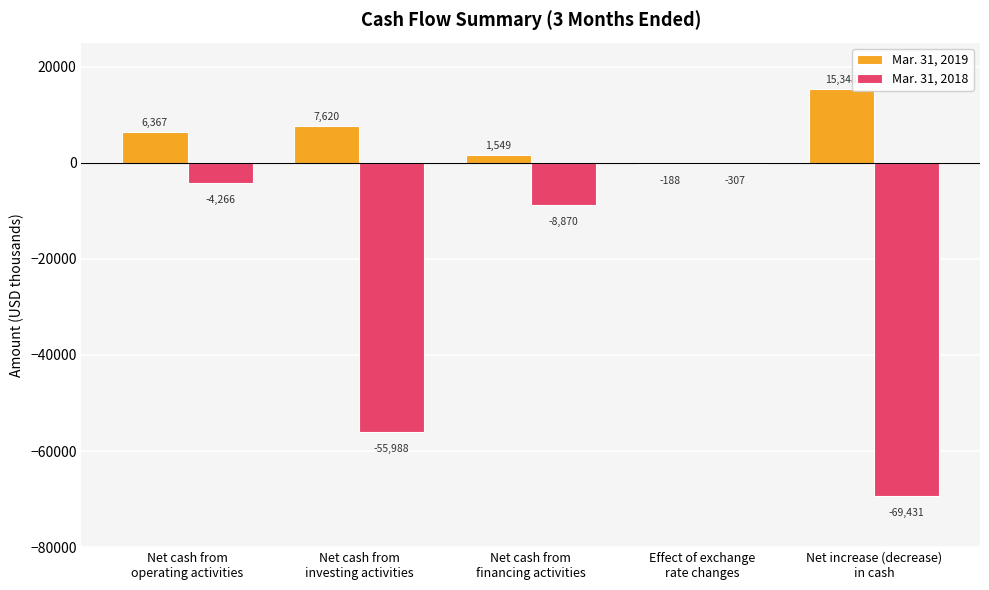

What is the maximum value shown in the chart?

15348